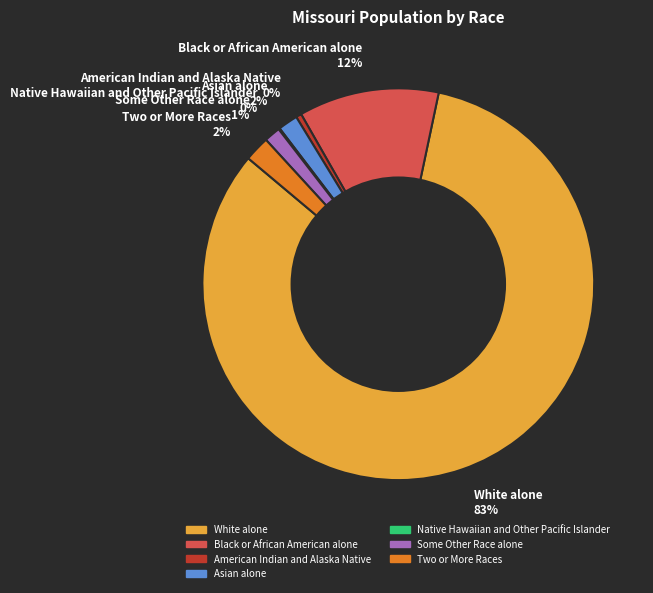

To the nearest percent, what is the average slice percentage?

14%